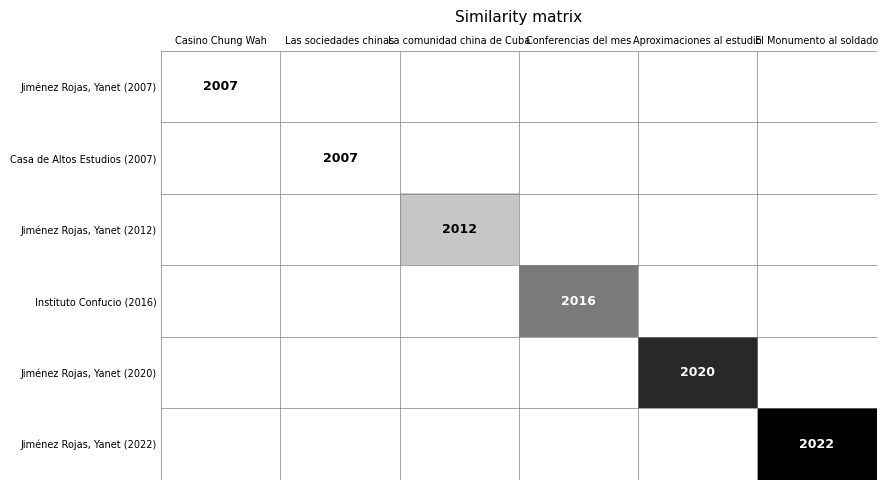

The value of Instituto Confucio (2016) at Conferencias del mes is 2016. True or false?

True